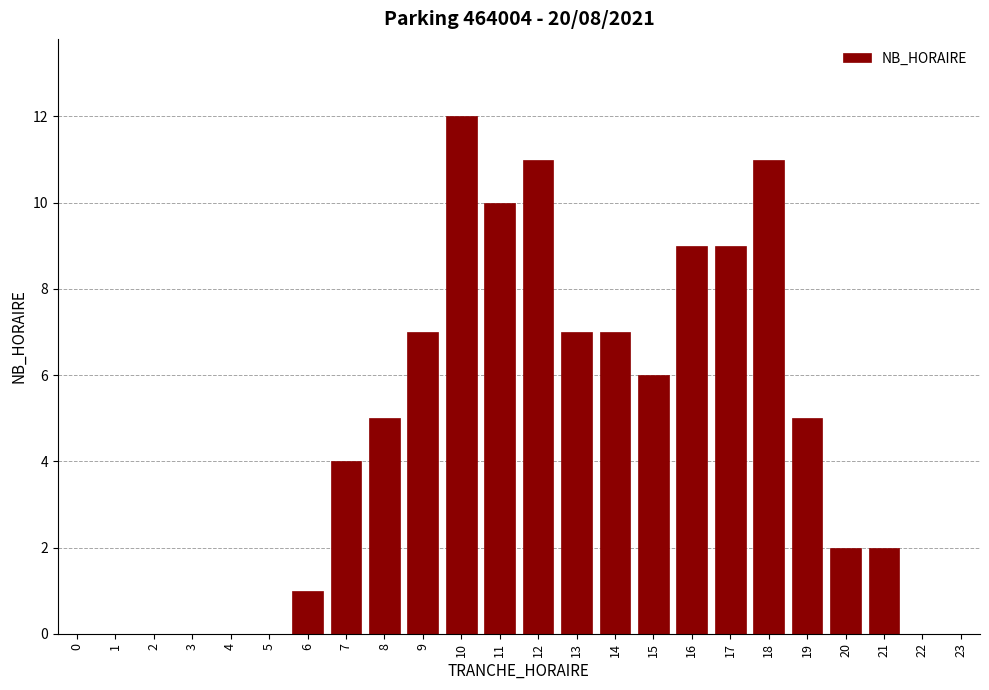

Reading left to right, extract all data points from this chart.

0=0	1=0	2=0	3=0	4=0	5=0	6=1	7=4	8=5	9=7	10=12	11=10	12=11	13=7	14=7	15=6	16=9	17=9	18=11	19=5	20=2	21=2	22=0	23=0